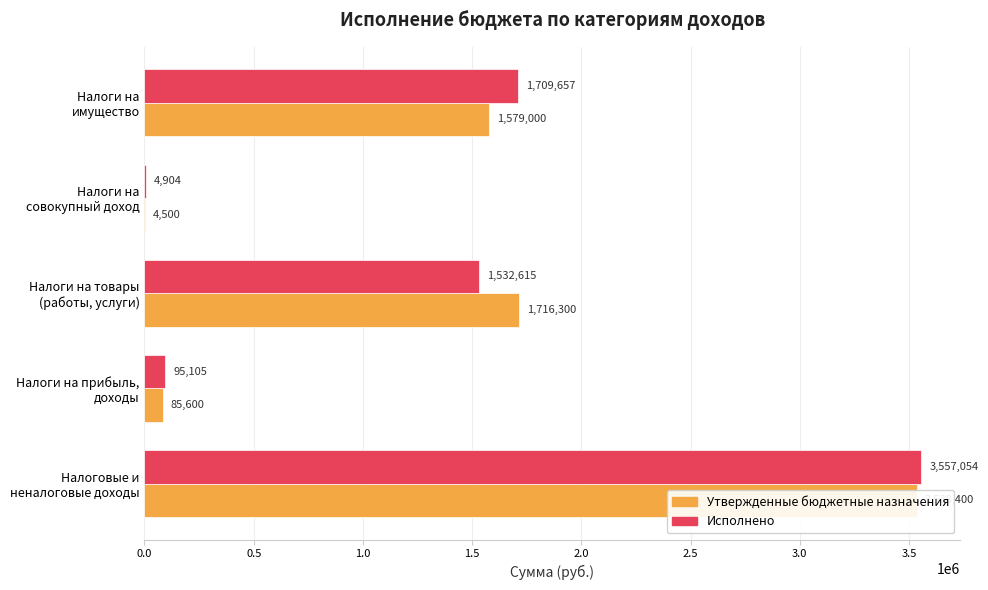

What are all the series names shown in the legend?

Утвержденные бюджетные назначения, Исполнено